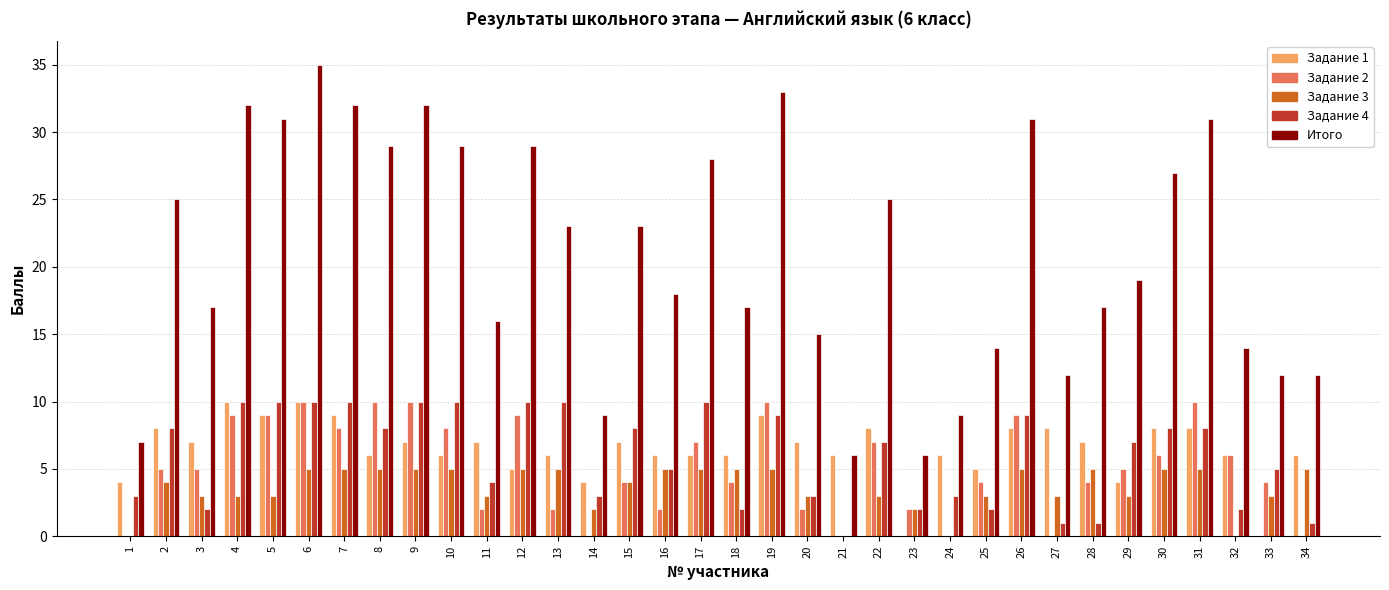

Are the bars horizontal?

No